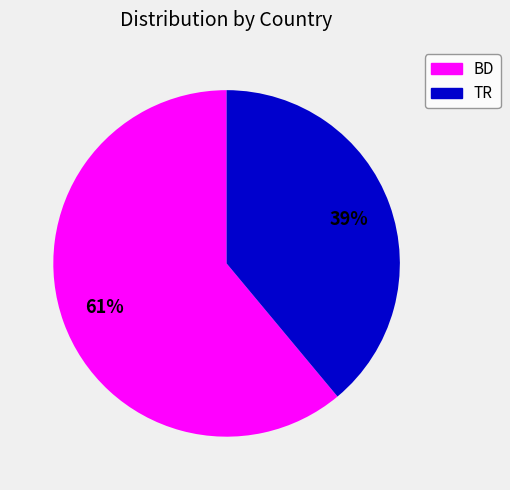

To the nearest percent, what is the difference between the largest and smallest slice percentages?

22%